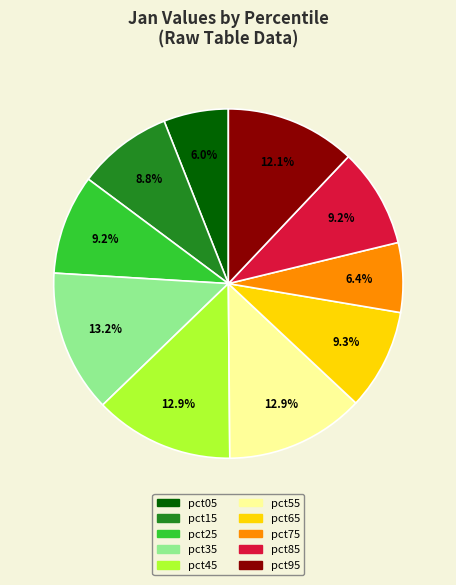

The pct75 slice represents 6% of the pie. True or false?

True